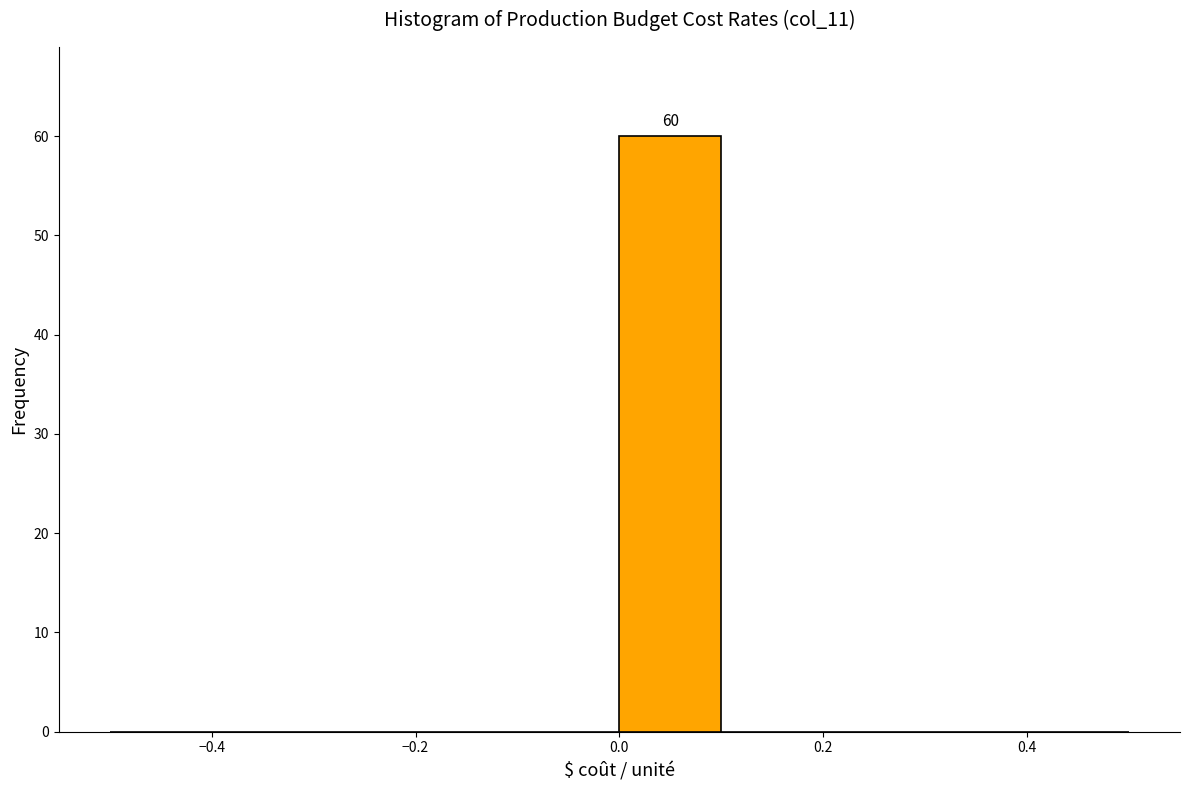

Over which range of the x-axis is the bar tallest?

0.0 to 0.1